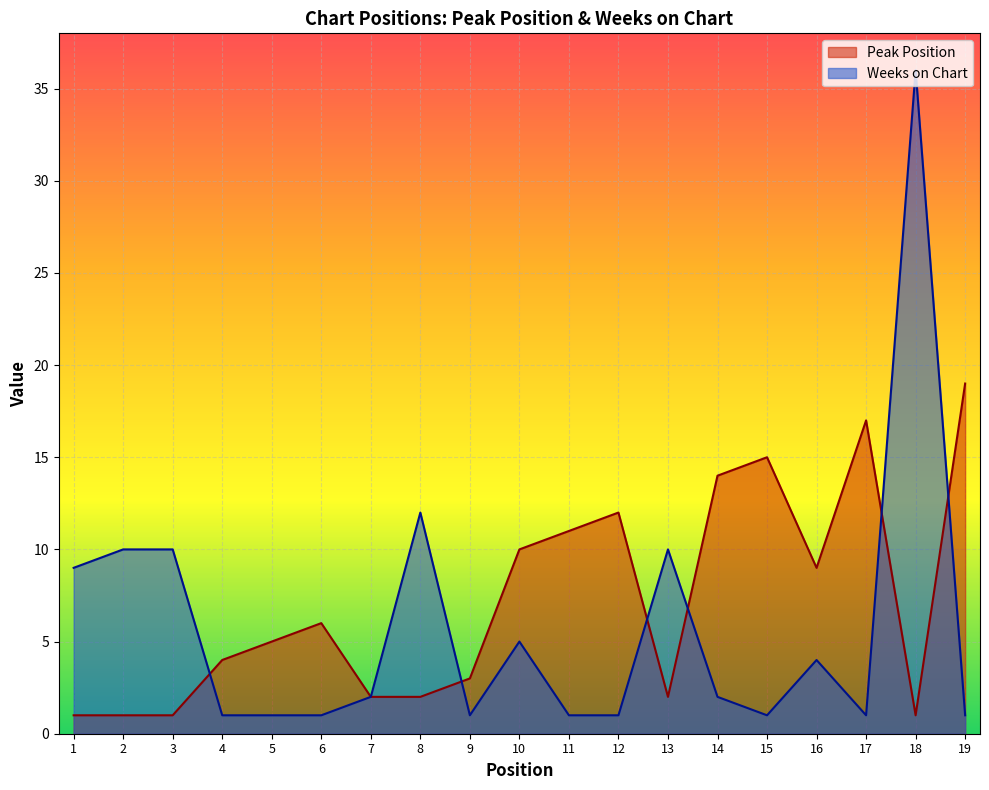

At which category does Peak Position reach its first local valley?

13